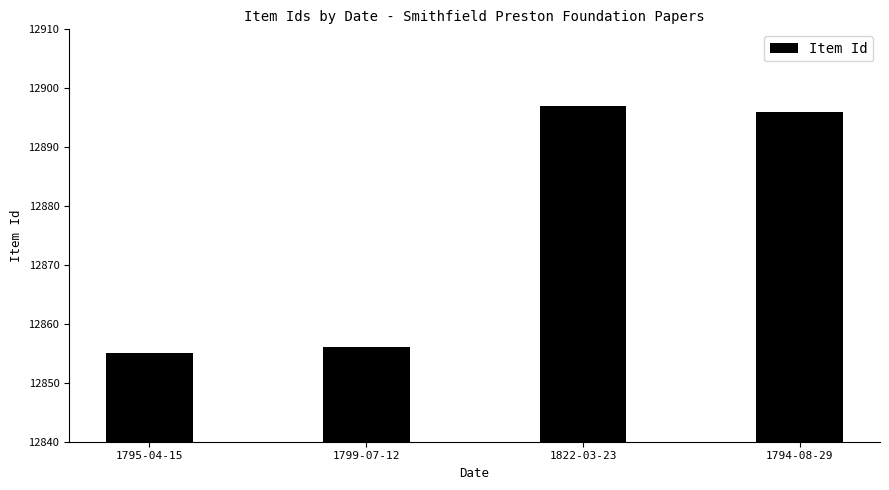

What is the change in value from 1795-04-15 to 1822-03-23?

+42